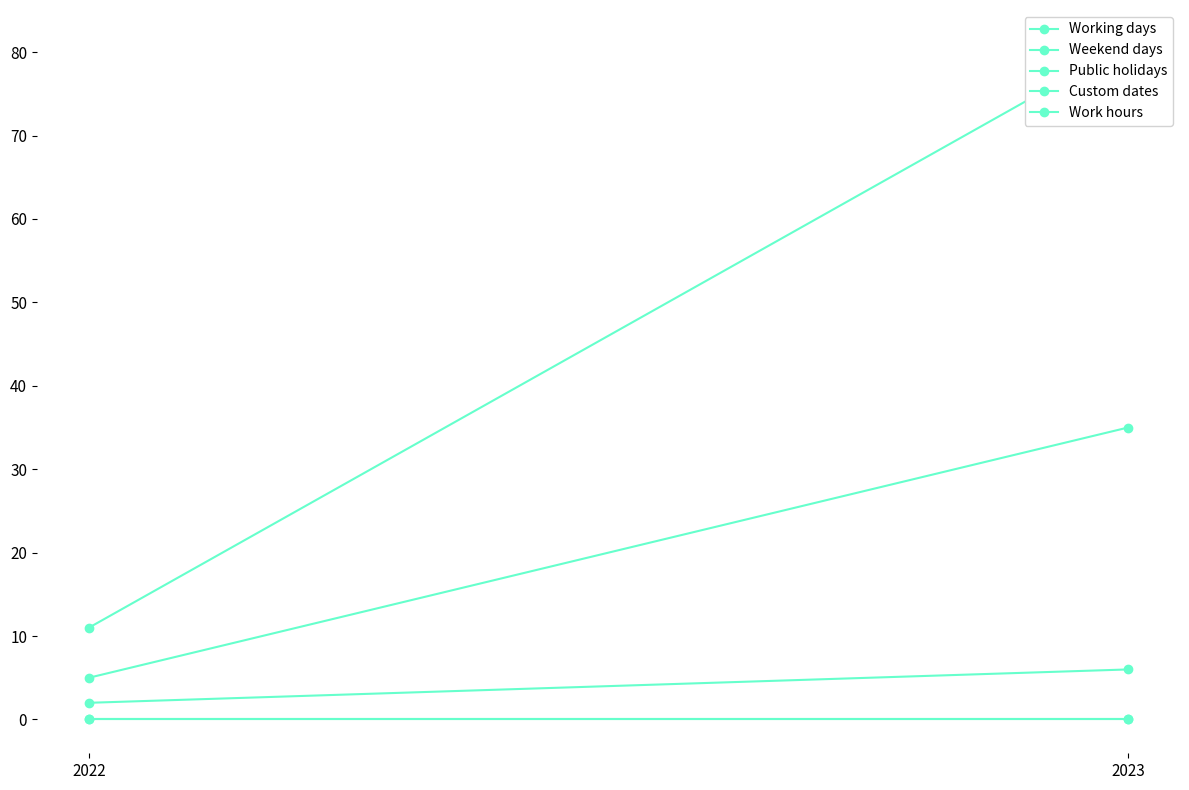

At which label is Custom dates closest to 0?

2022